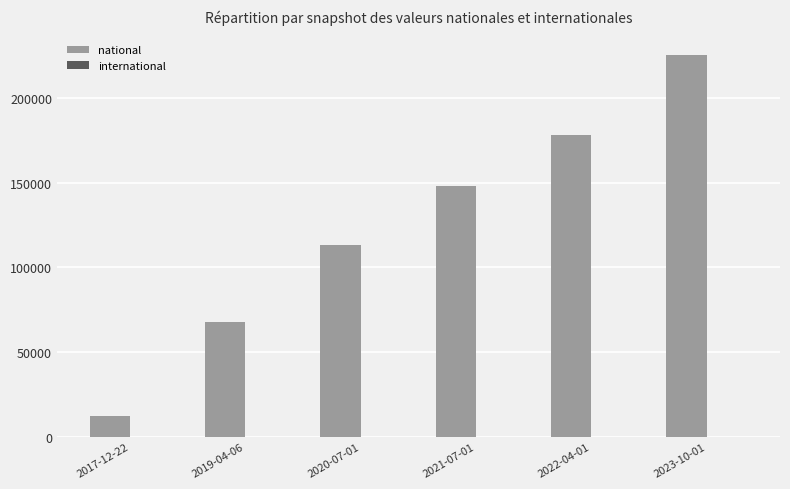

Which category has the highest value across all series?

2023-10-01